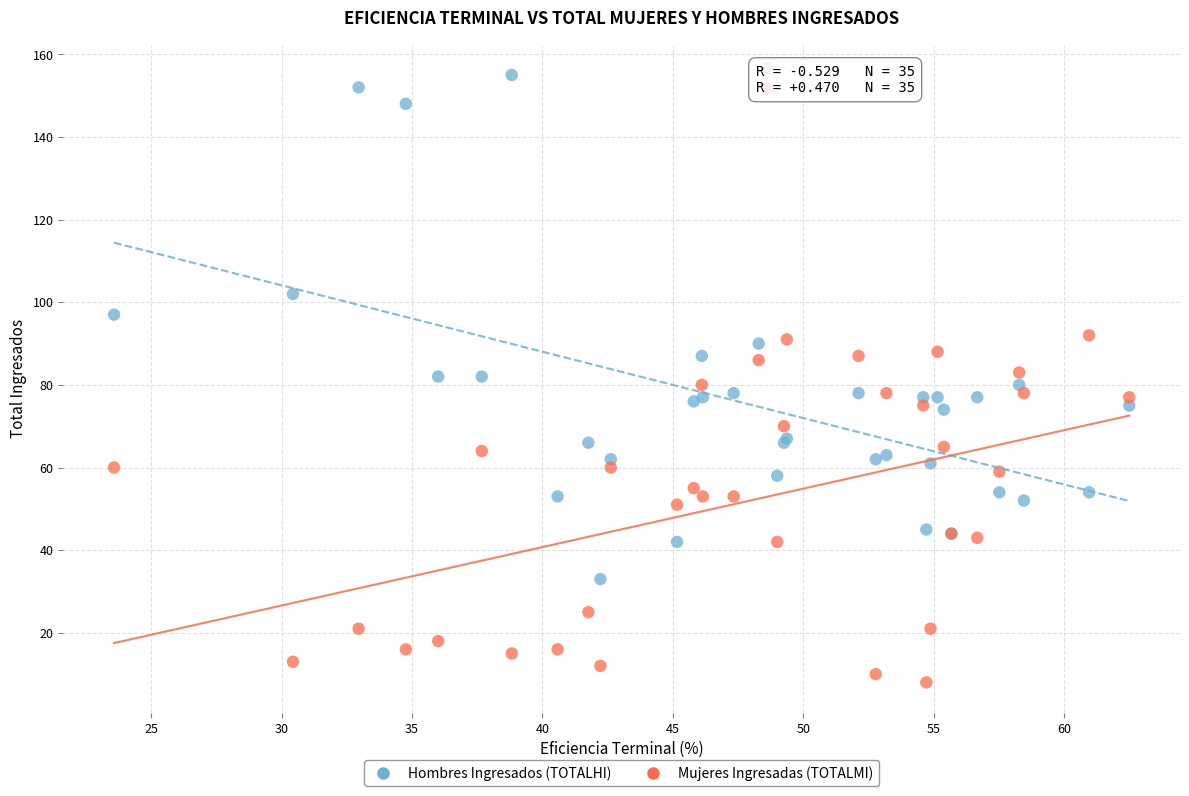

Which series reaches the maximum Y coordinate?

Hombres Ingresados (TOTALHI)